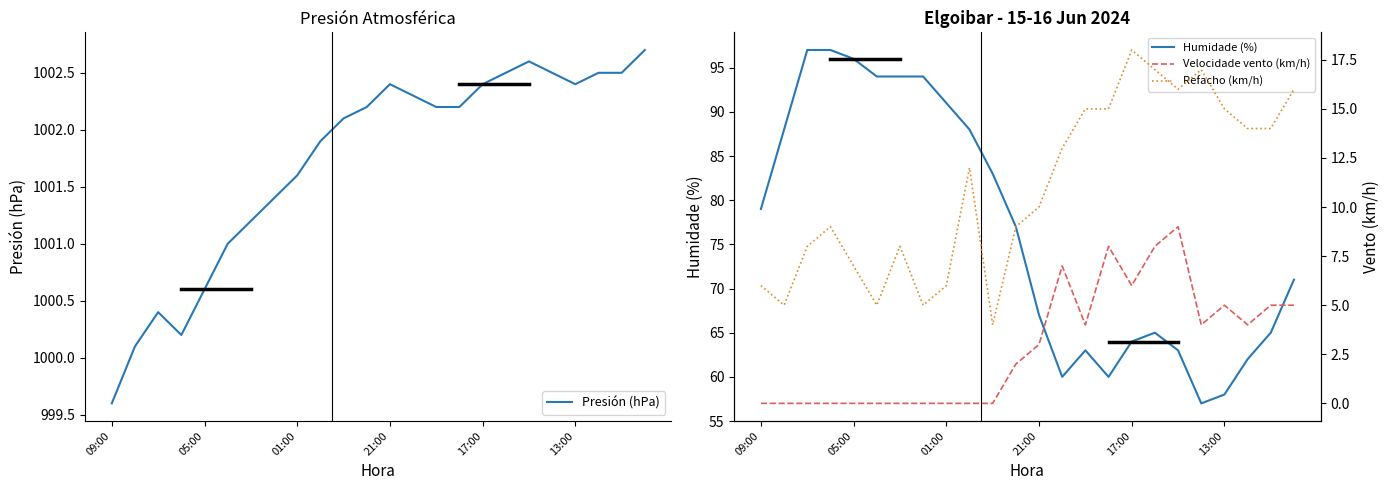

How many values in the Presión (hPa) series exceed 1002?

14